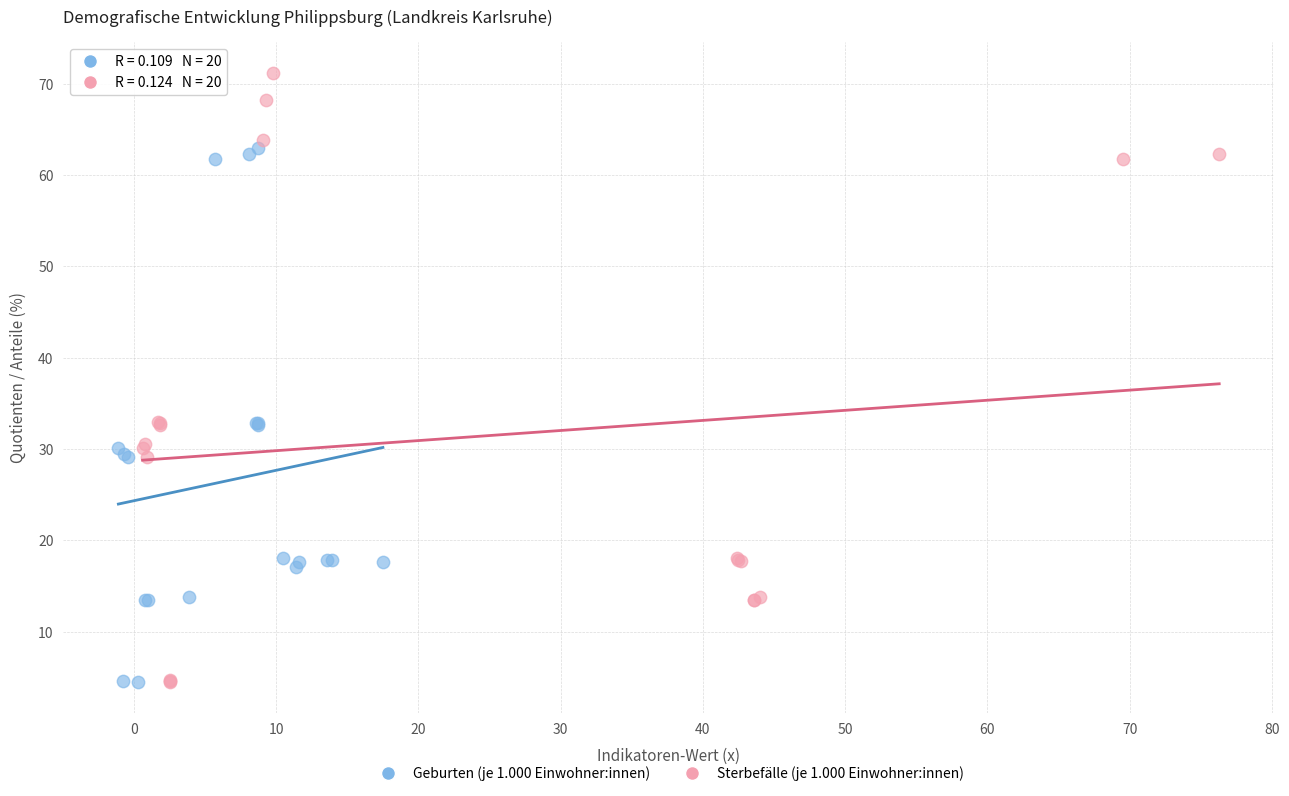

Which series has the widest spread of Y values?

Sterbefälle (je 1.000 Einwohner:innen)